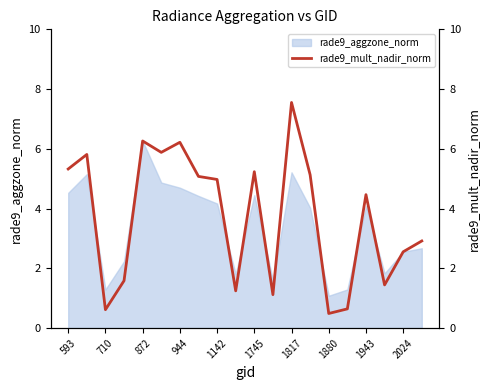

Where does the data first go above 4?

593